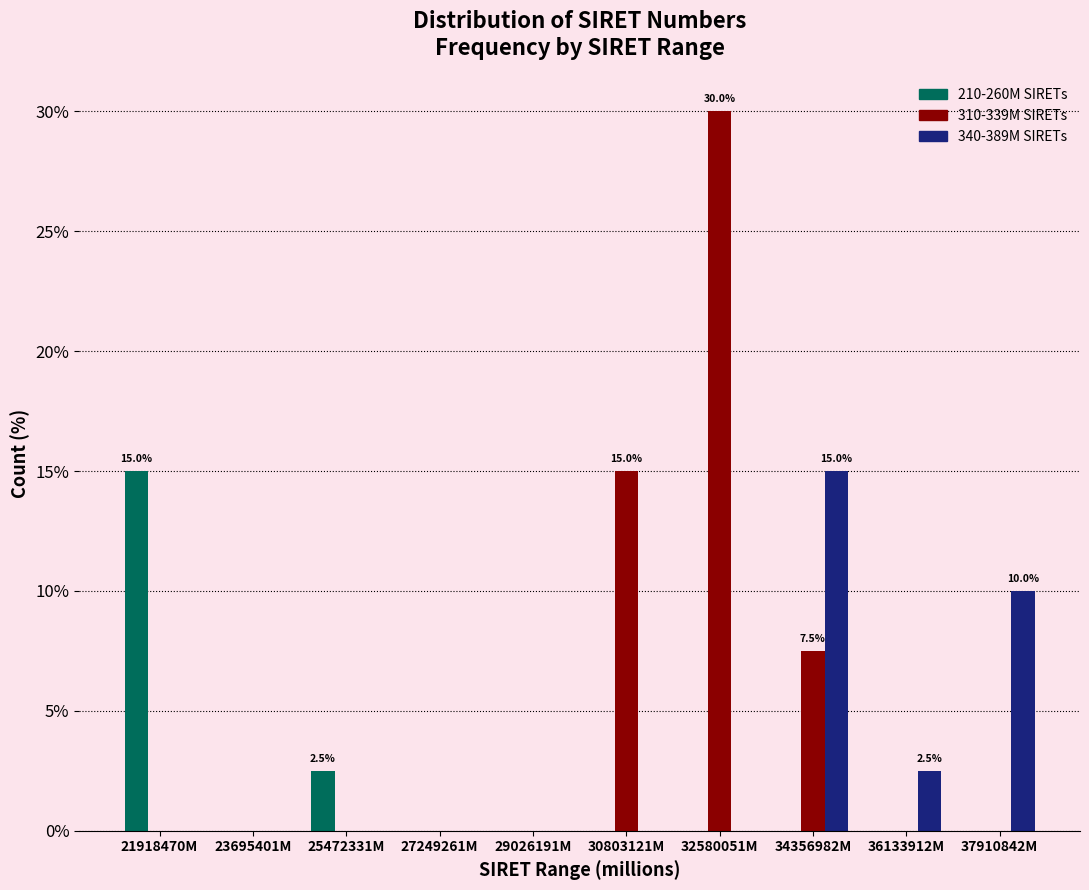

Where is 210-260M SIRETs nearest to the value 7?

25472331M